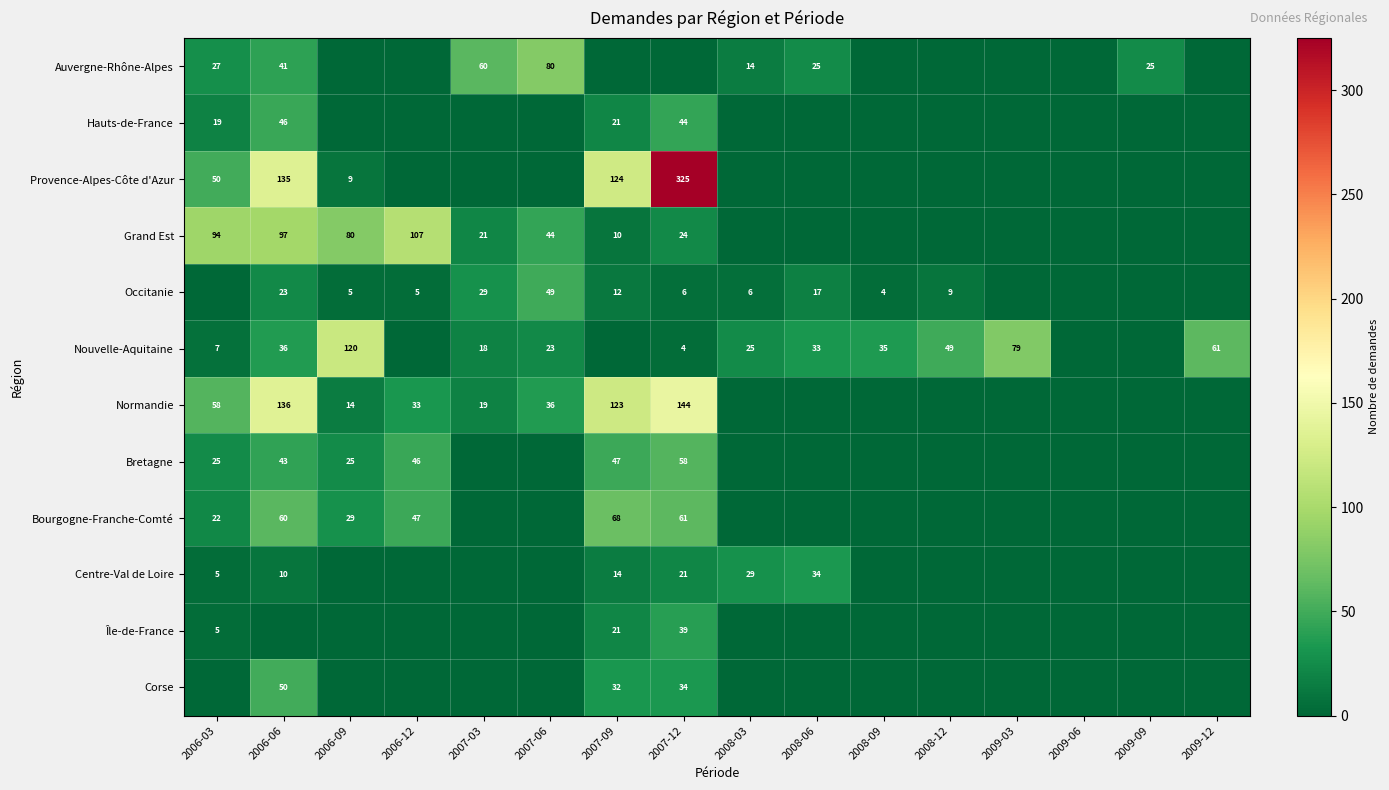

Is the value of Nouvelle-Aquitaine at 2008-03 greater than the value of Occitanie at 2008-03?

Yes